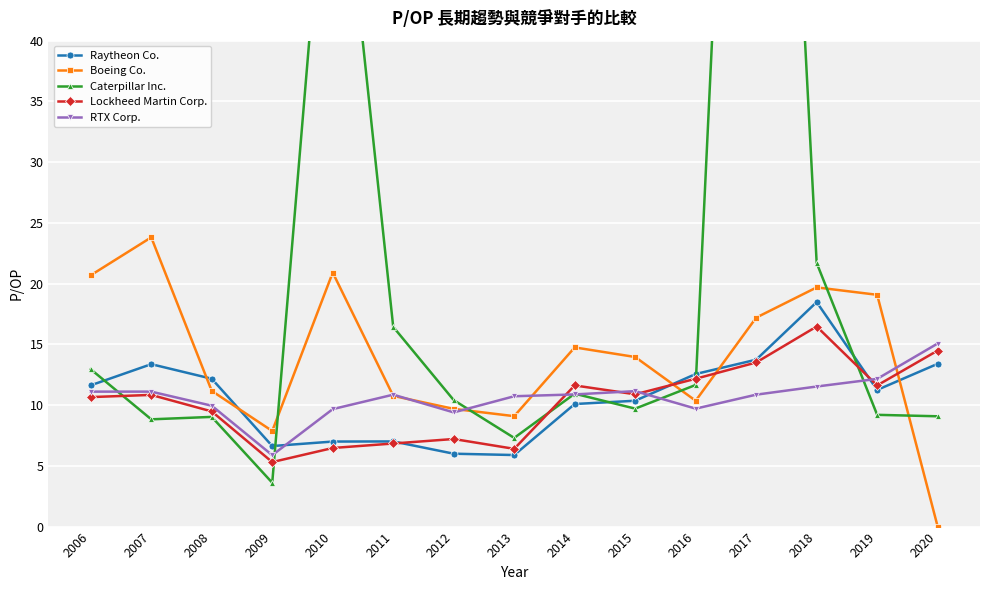

How many intersections are there between RTX Corp. and Caterpillar Inc.?

7